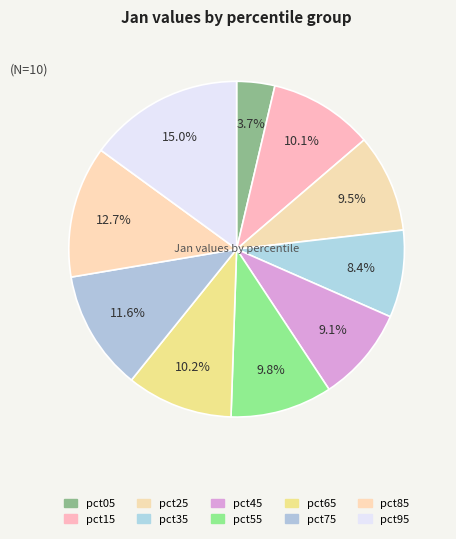

How many slices are in this pie chart?

10